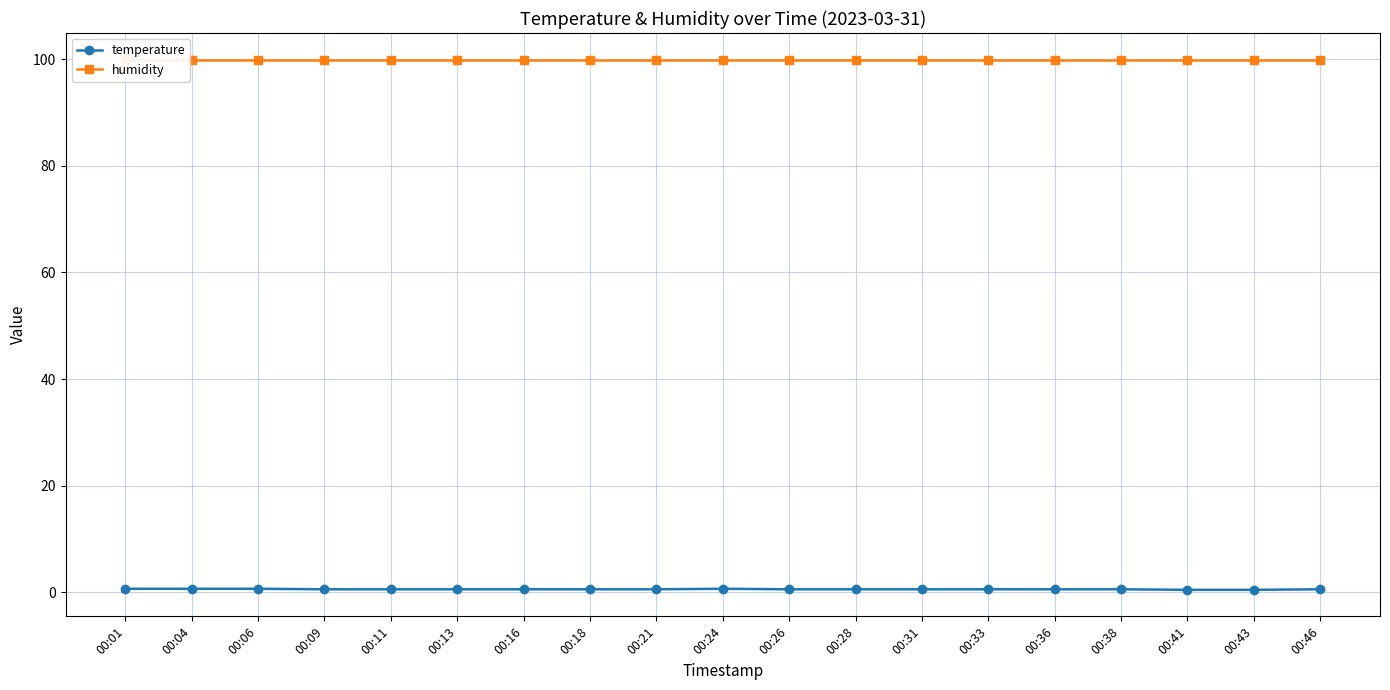

True or false: temperature and humidity cross at least once.

False